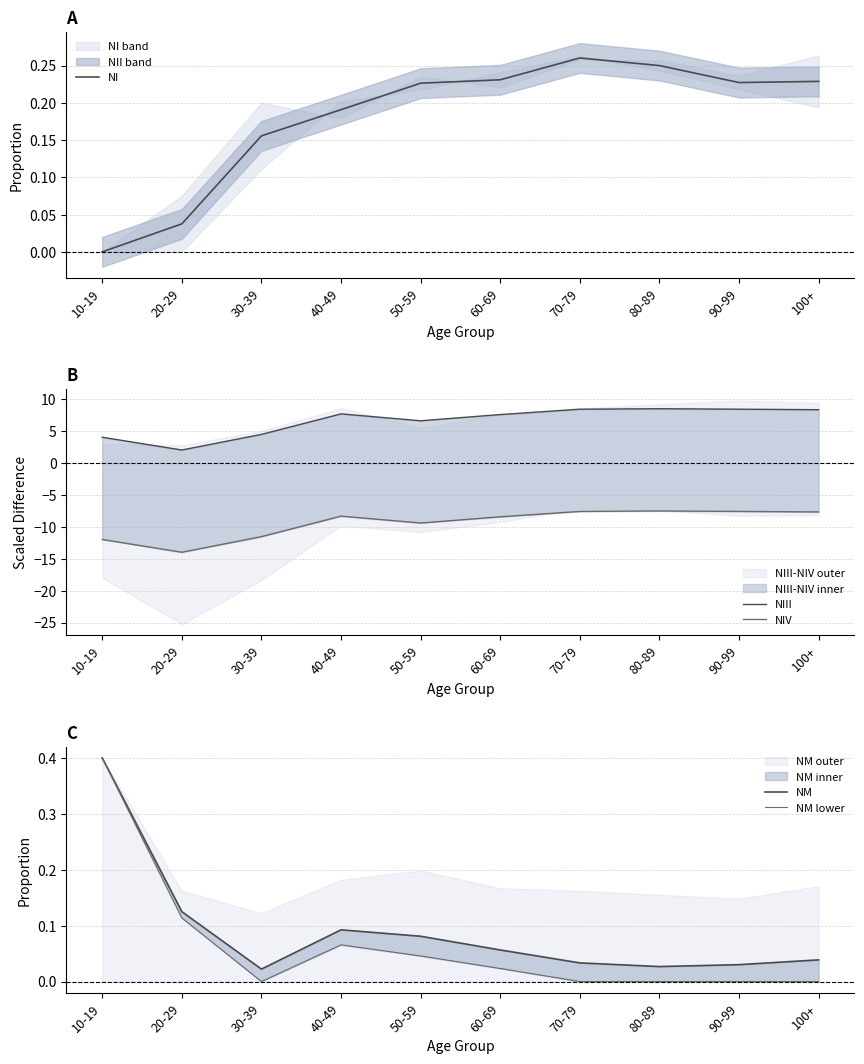

Which series has the widest spread of values?

NIII